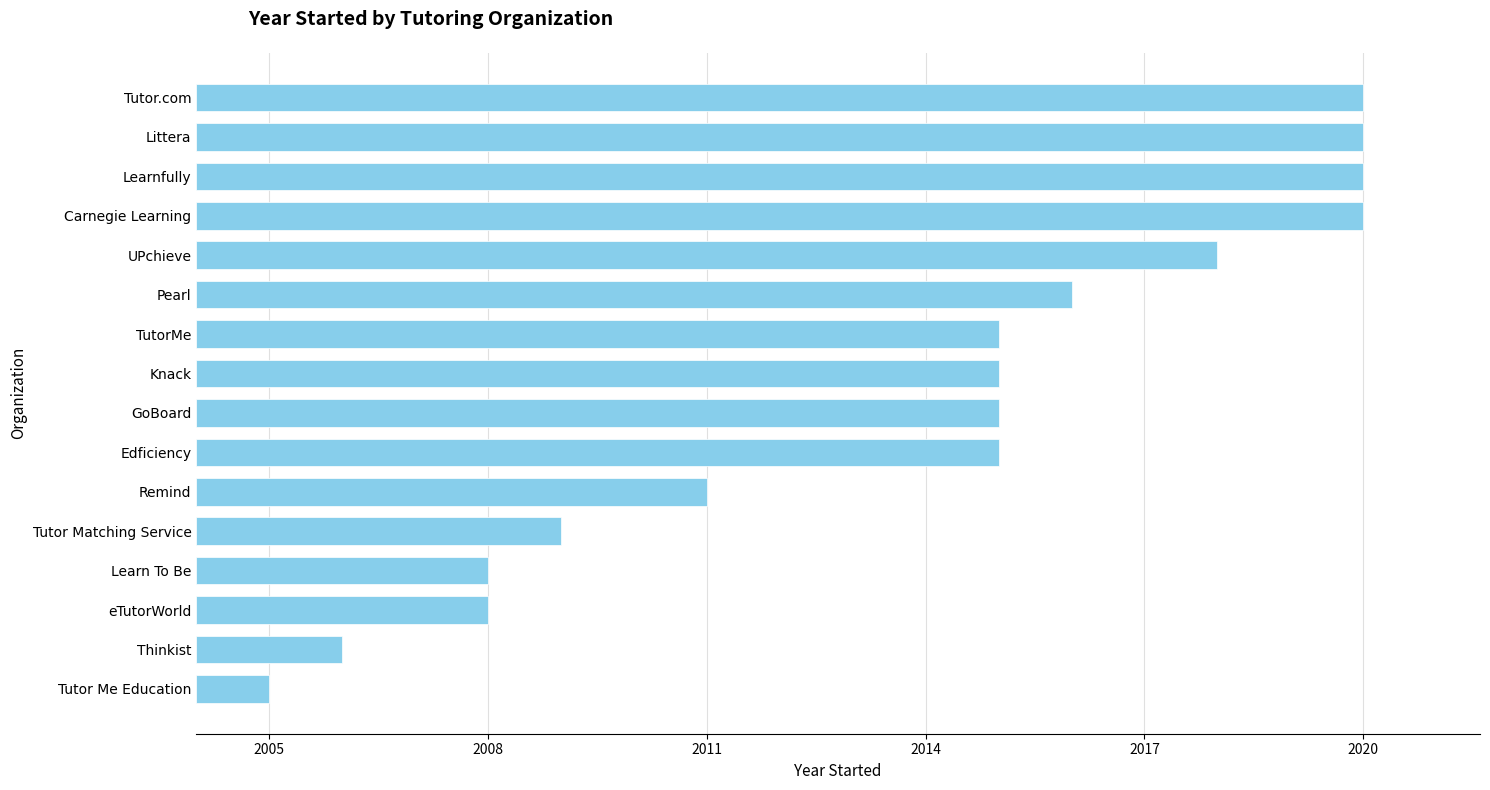

Does the chart contain any negative values?

No